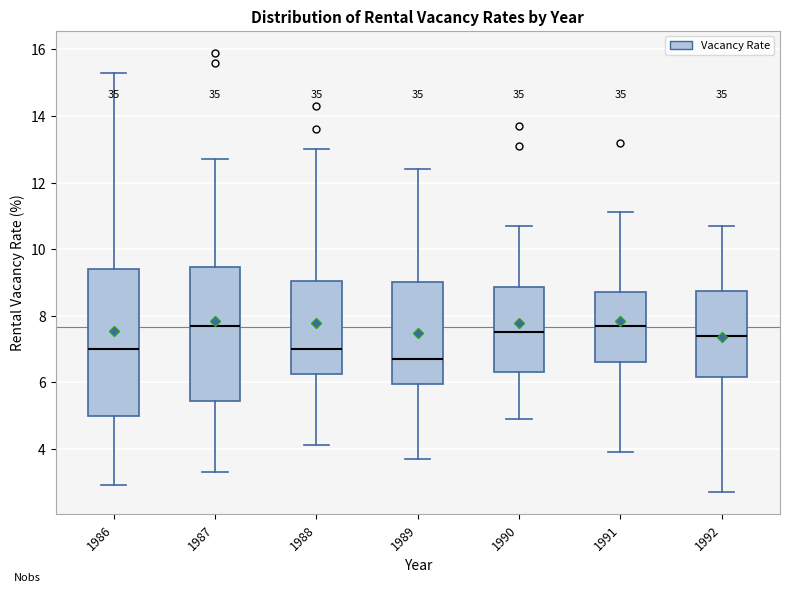

Comparing the boxes themselves (not the whiskers), which one is the tallest?

1986